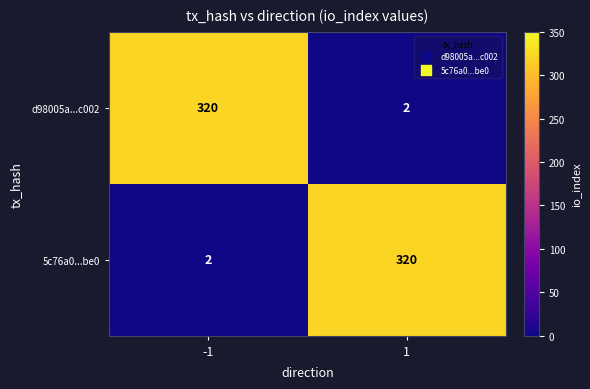

Reading left to right, list all the values displayed in this chart.

d98005a...c002: -1=320	1=2
5c76a0...be0: -1=2	1=320